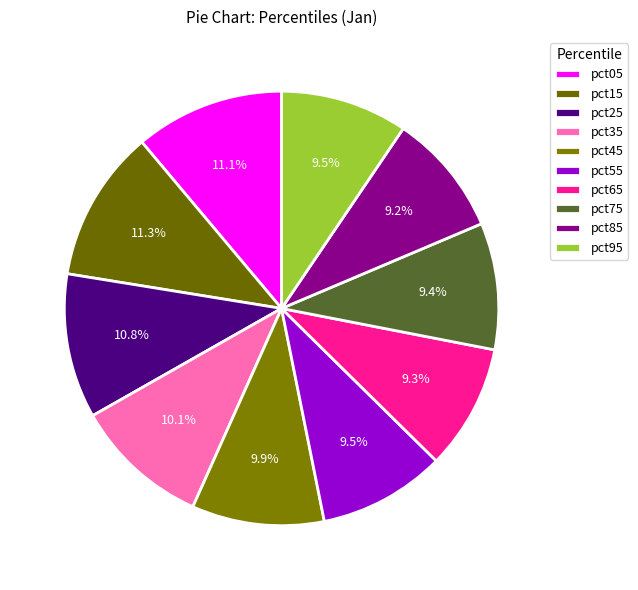

What is the largest slice in the pie chart?

pct15